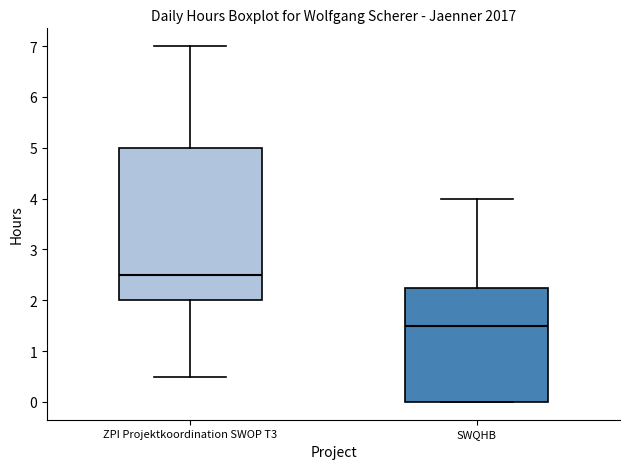

Reading left to right, transcribe this box plot: for each box, give where its median line is, the range the box spans, and where its two whiskers end, as read against the y-axis. The values are not printed on the chart, so give them approximately, as read against the axis.

ZPI Projektkoordination SWOP T3: median 2.5, box 2.0 to 5.0, whiskers 0.5 to 7.0
SWQHB: median 1.5, box 0.0 to 2.3, whiskers 0.0 to 4.0